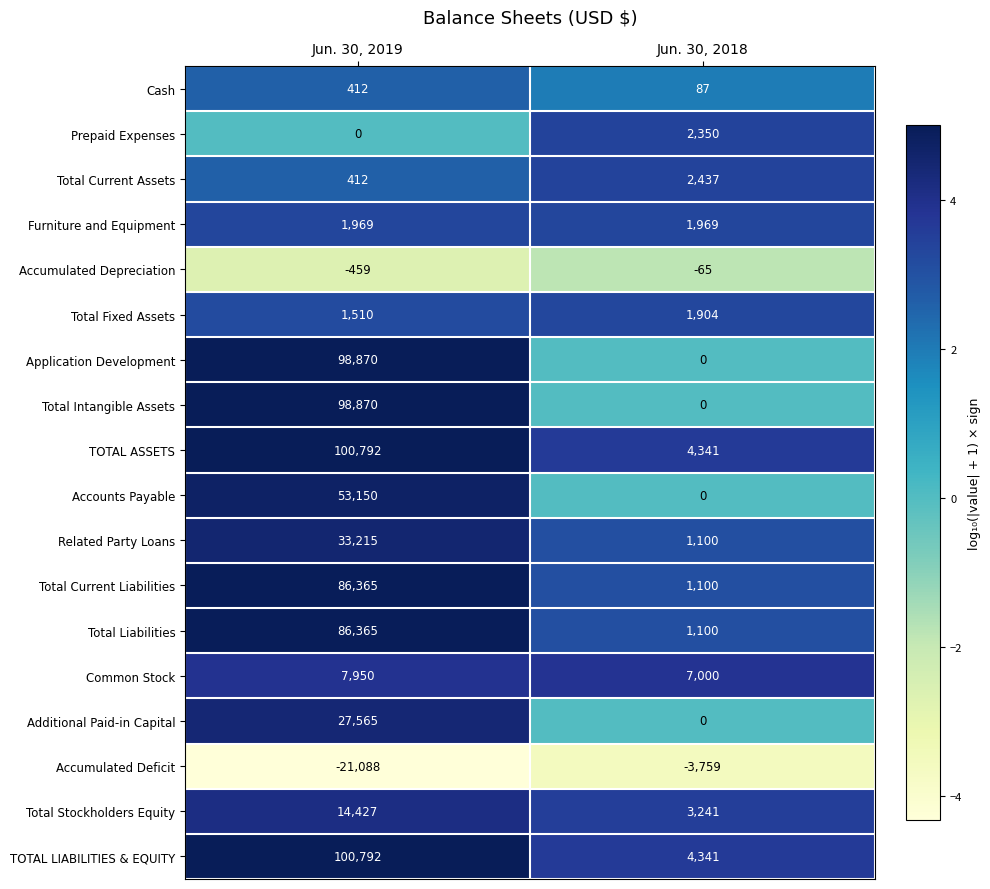

What is the sum of the Accounts Payable values at Jun. 30, 2019 and Jun. 30, 2018?

53150